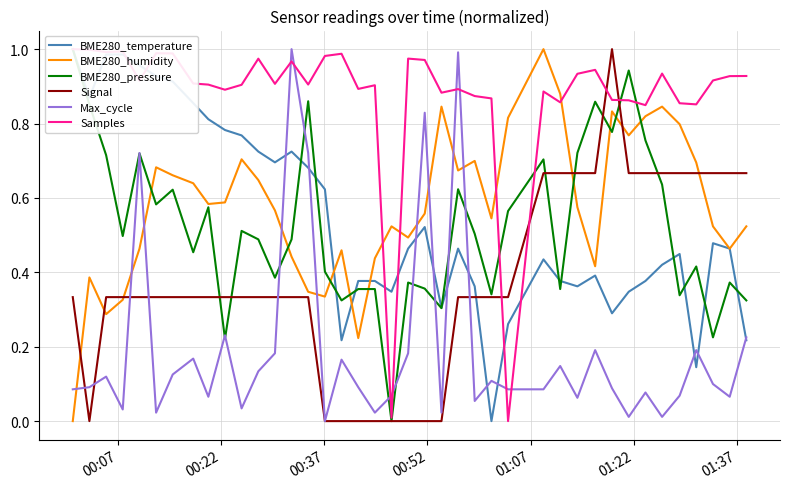

Is this an area chart (filled region under the line)?

No